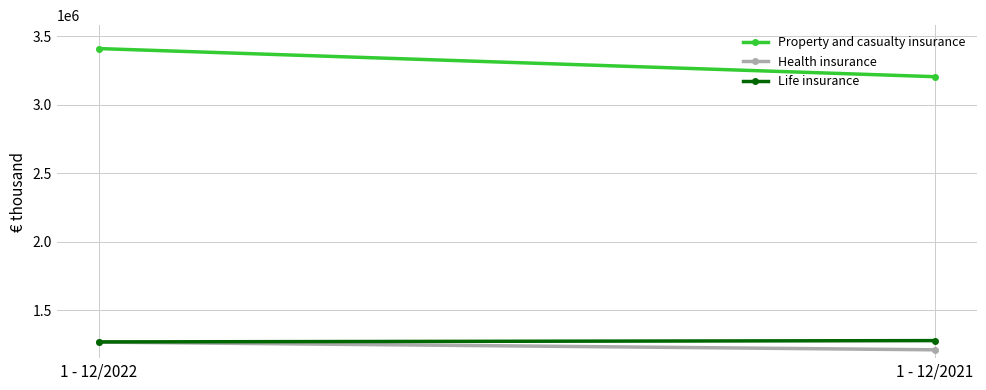

What is the minimum value for Property and casualty insurance?

3203865